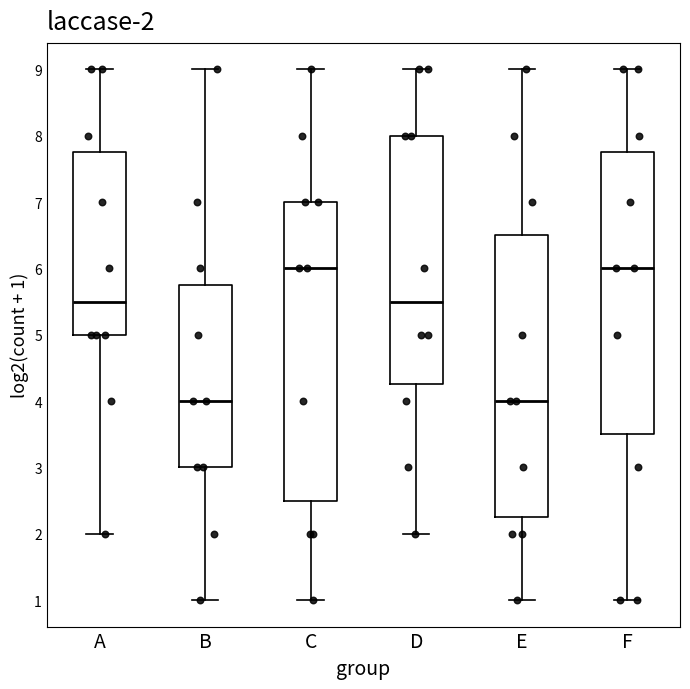

Which box is the tallest, from its lower edge to its upper edge?

C